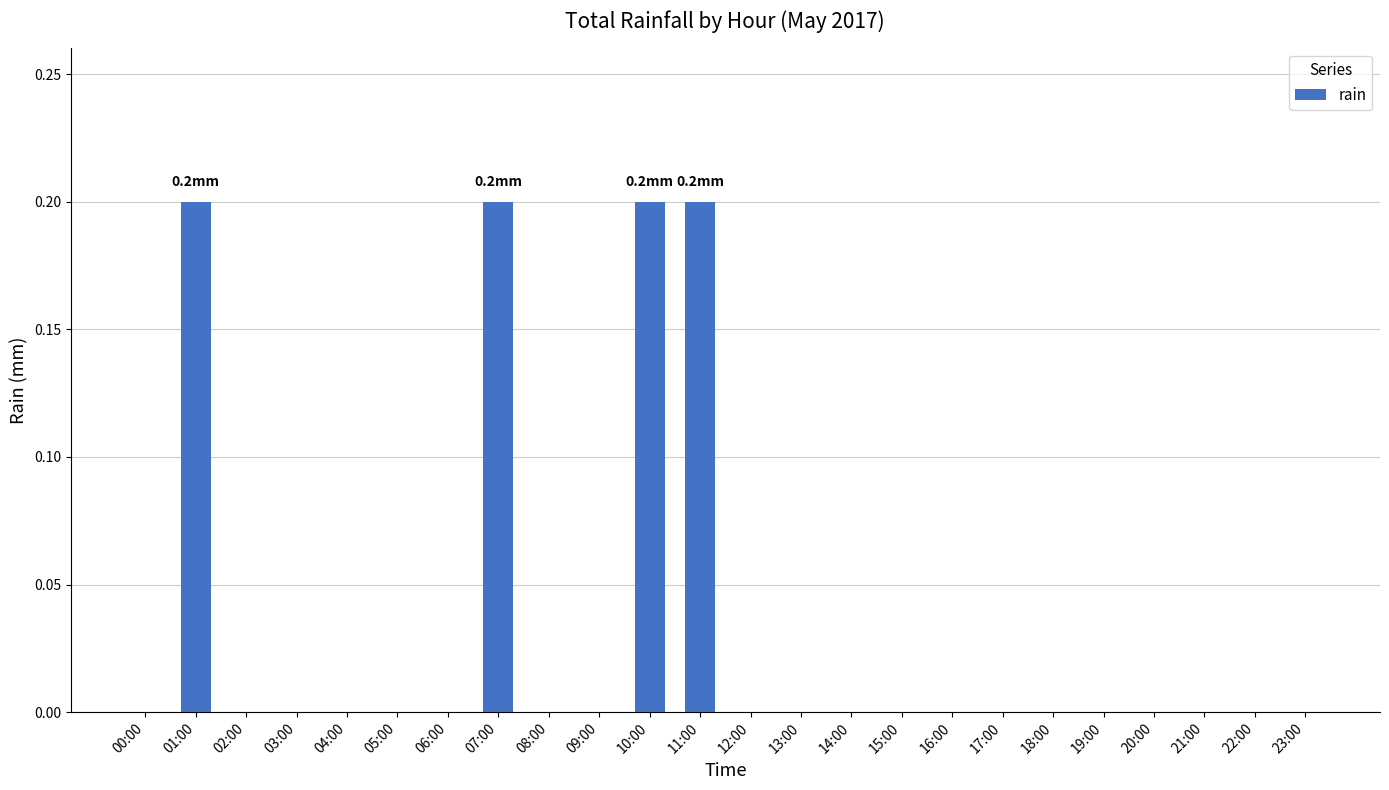

Which has a higher value, 15:00 or 10:00?

10:00